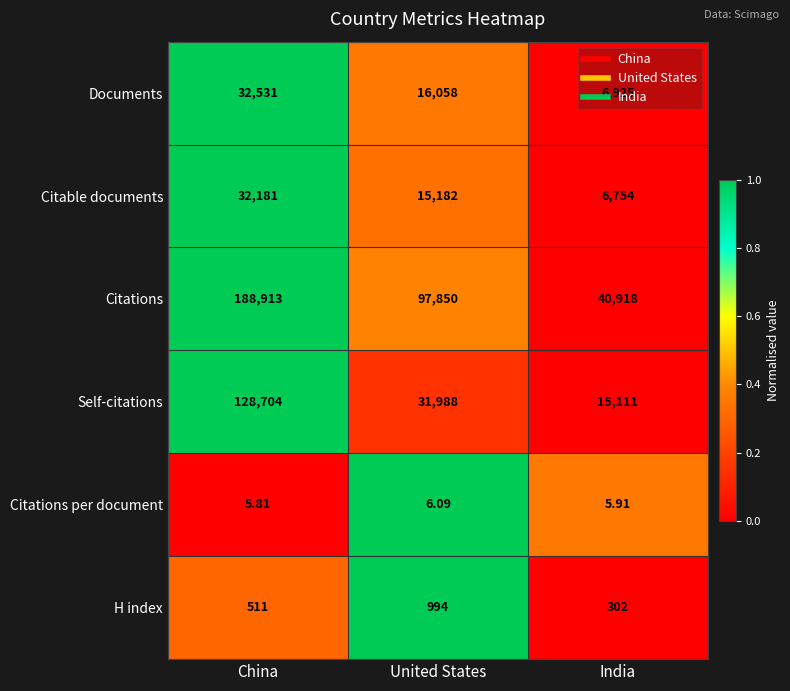

At which category does the chart reach its peak across all series?

China